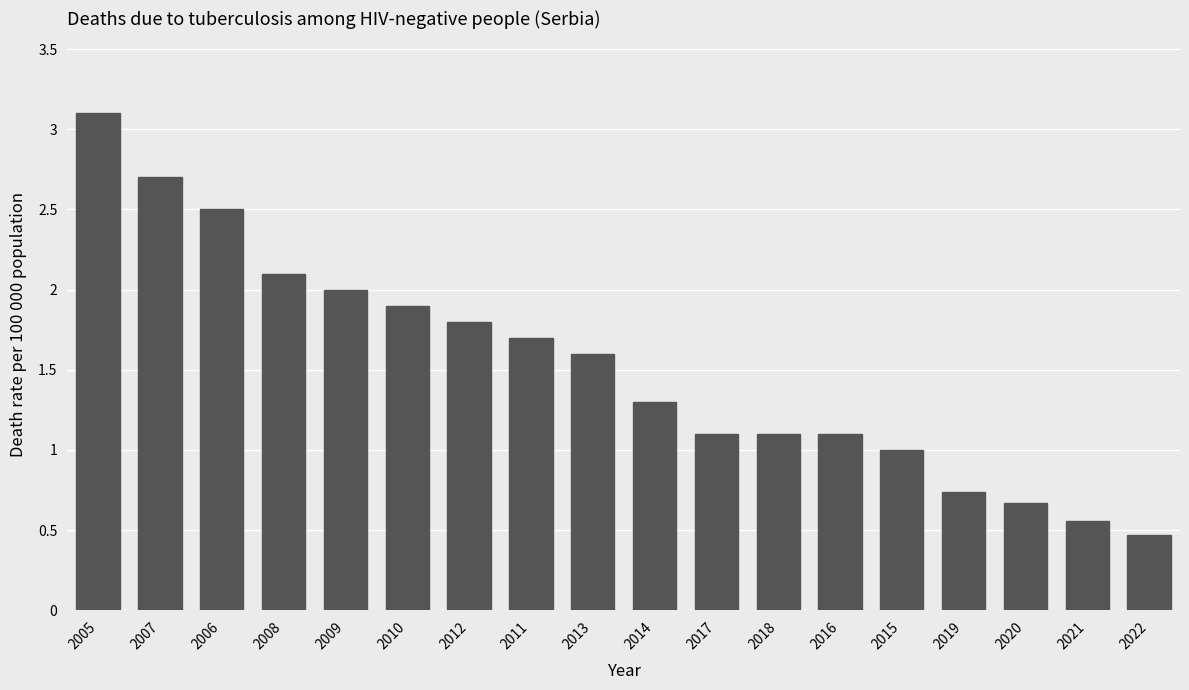

What is the label of the 12th bar from the right?

2012